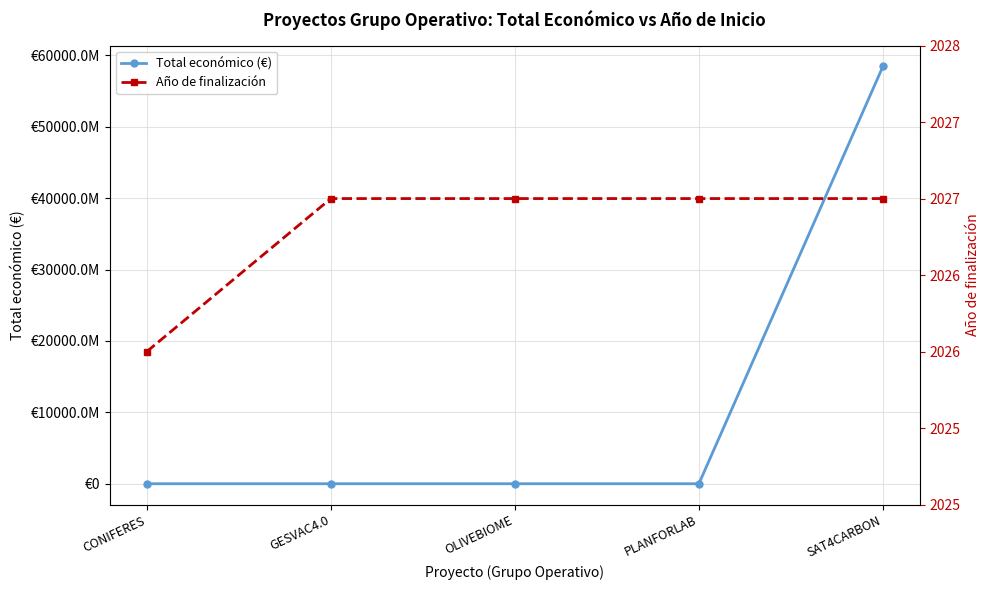

What are all the series names shown in the legend?

Total económico (€), Año de finalización